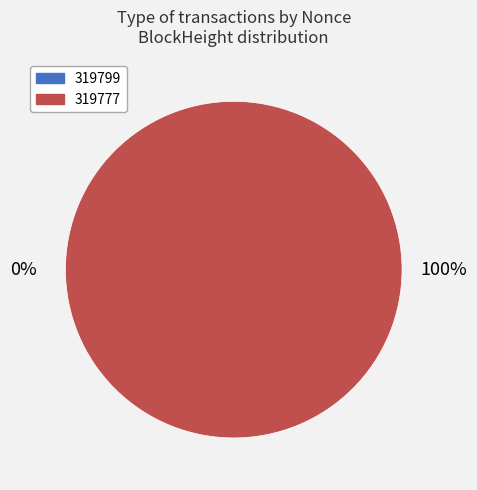

What is the change in value from 319799 to 319777?

+35229